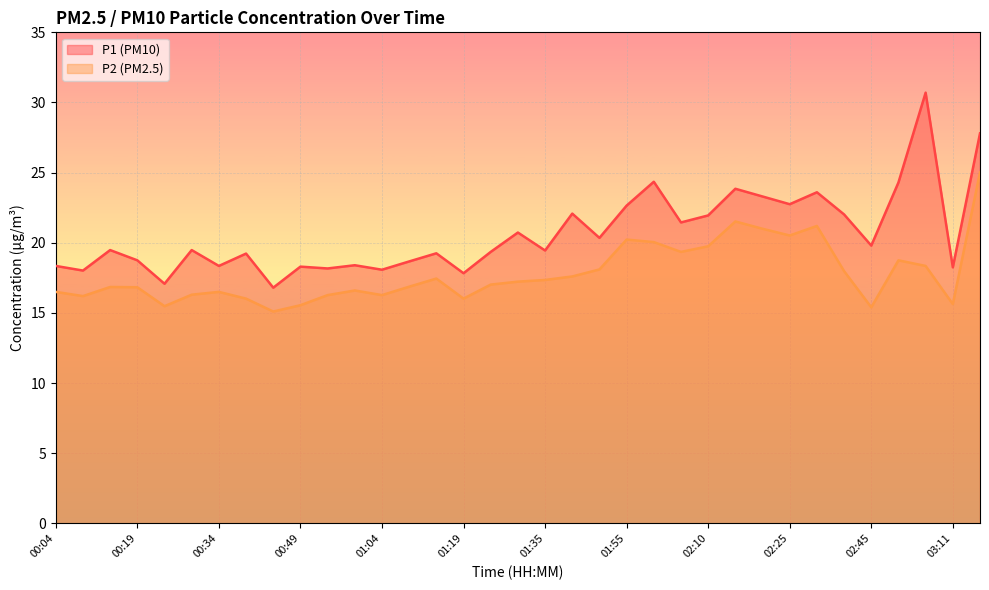

Which has a higher value, 02:35 or 00:54?

02:35